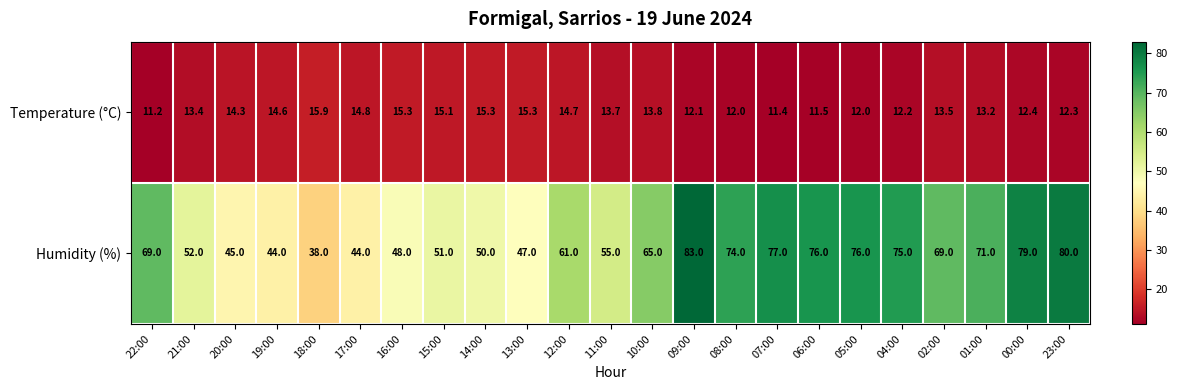

How many distinct data groups are displayed?

2